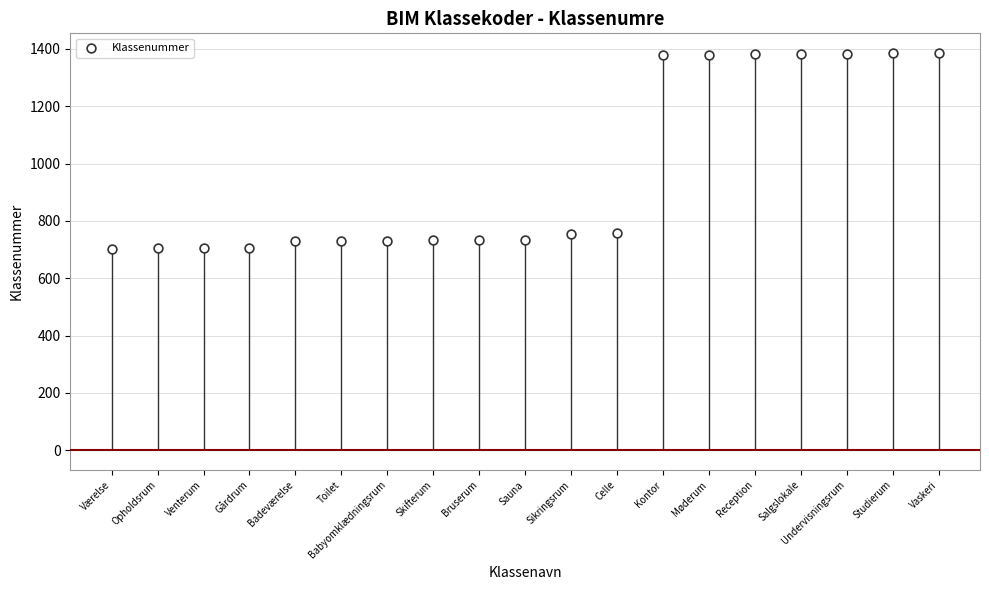

Between Venterum and Opholdsrum, which is larger?

Venterum